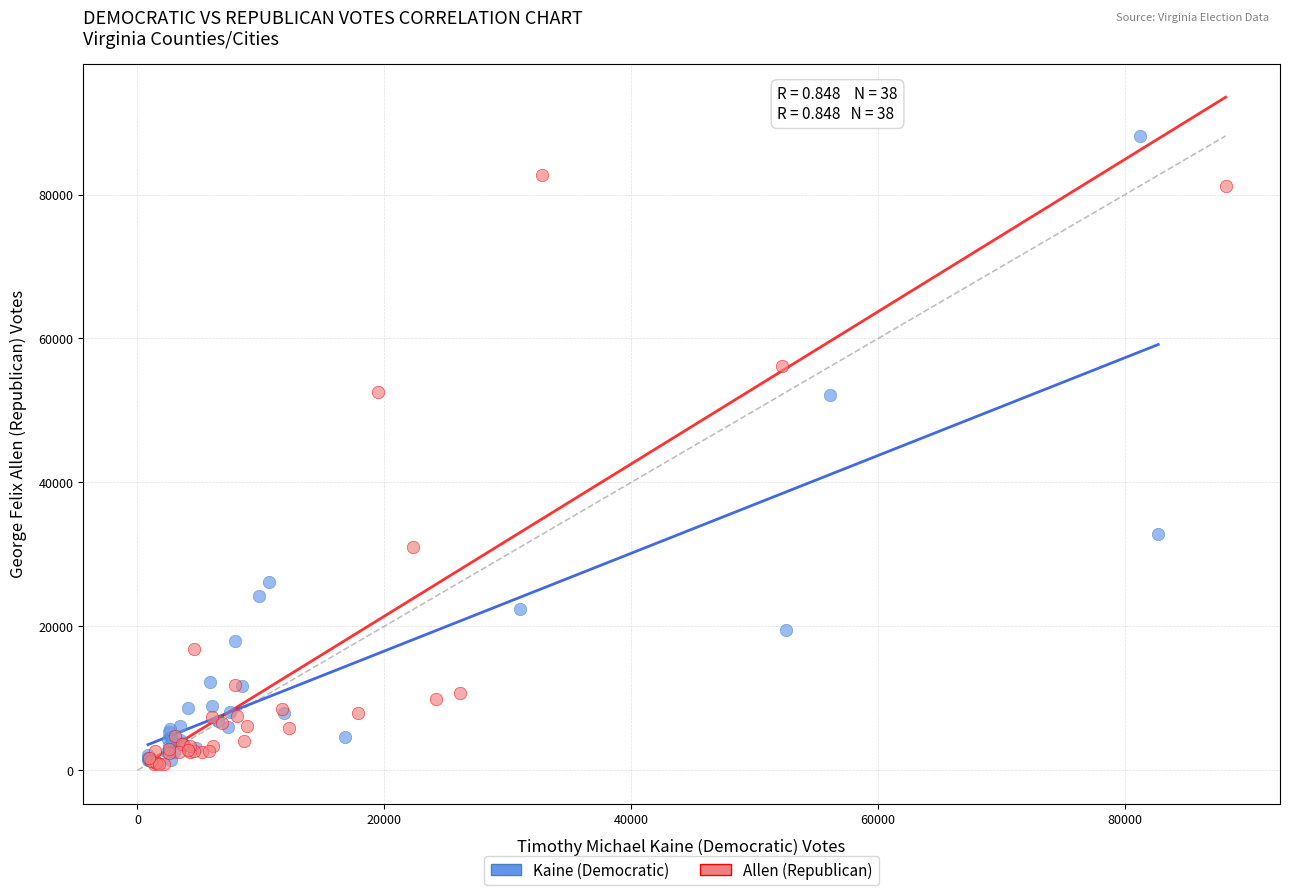

Which series has the largest Y range (max minus min)?

Kaine (Democratic)